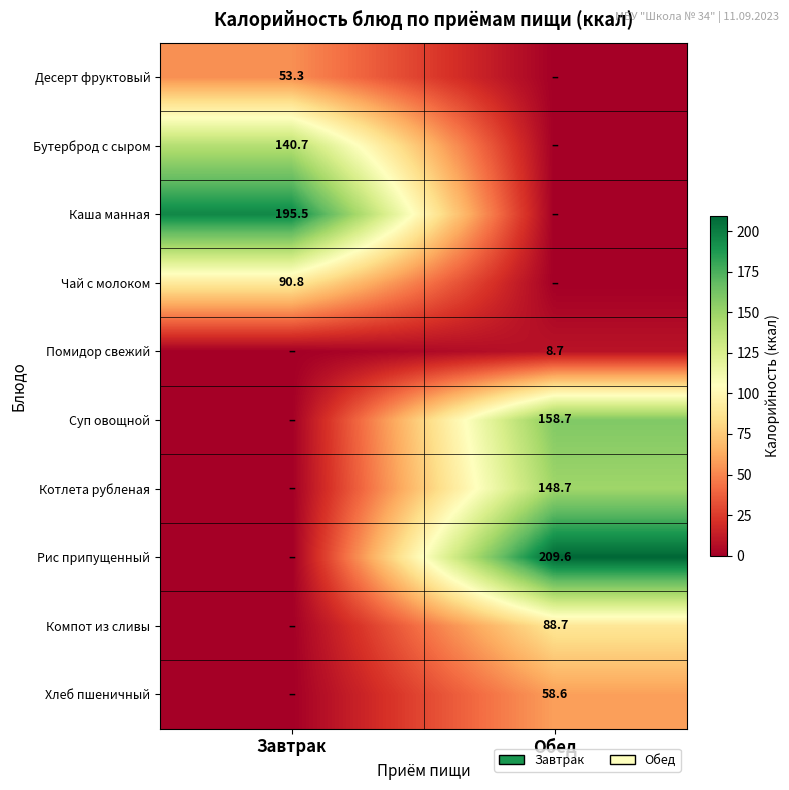

Is it true that Десерт фруктовый equals 79.9 at Завтрак?

False